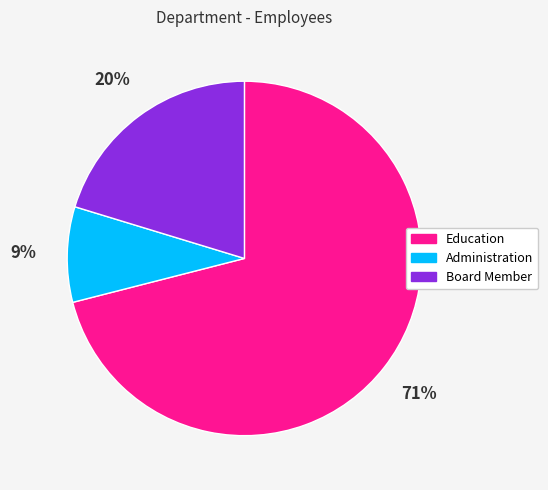

Between Board Member and Administration, which is larger?

Board Member